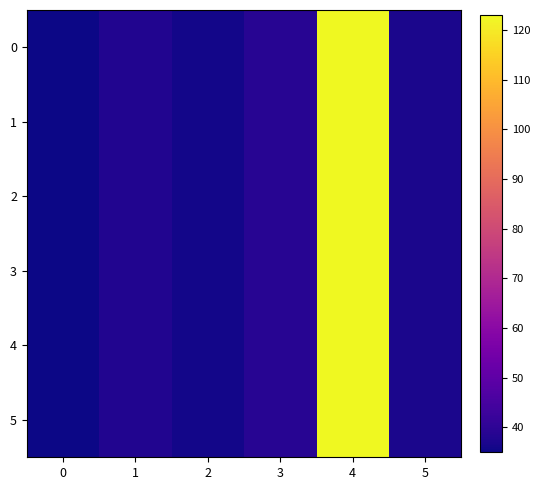

Reading left to right, what are all the values shown in this chart?

0: 0=35	1=38	2=36	3=39	4=123	5=37
1: 0=35	1=38	2=36	3=39	4=123	5=37
2: 0=35	1=38	2=36	3=39	4=123	5=37
3: 0=35	1=38	2=36	3=39	4=123	5=37
4: 0=35	1=38	2=36	3=39	4=123	5=37
5: 0=35	1=38	2=36	3=39	4=123	5=37